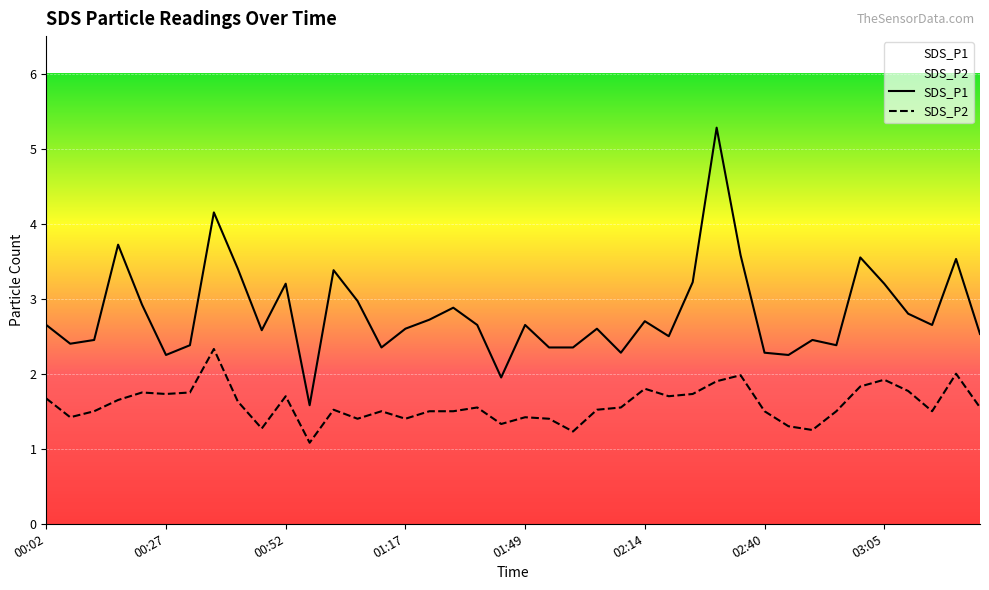

List the series in order of their peak value, lowest first.

SDS_P2, SDS_P1